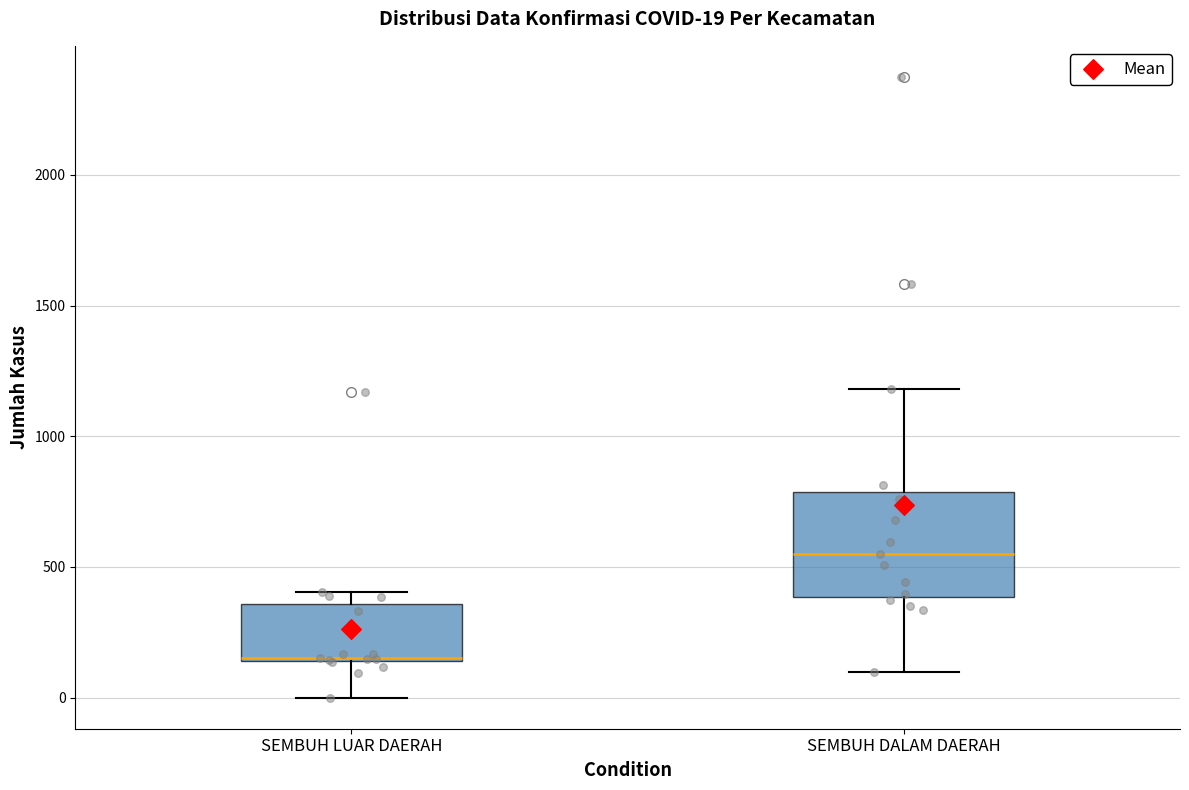

Comparing the boxes themselves (not the whiskers), which one is the tallest?

SEMBUH DALAM DAERAH